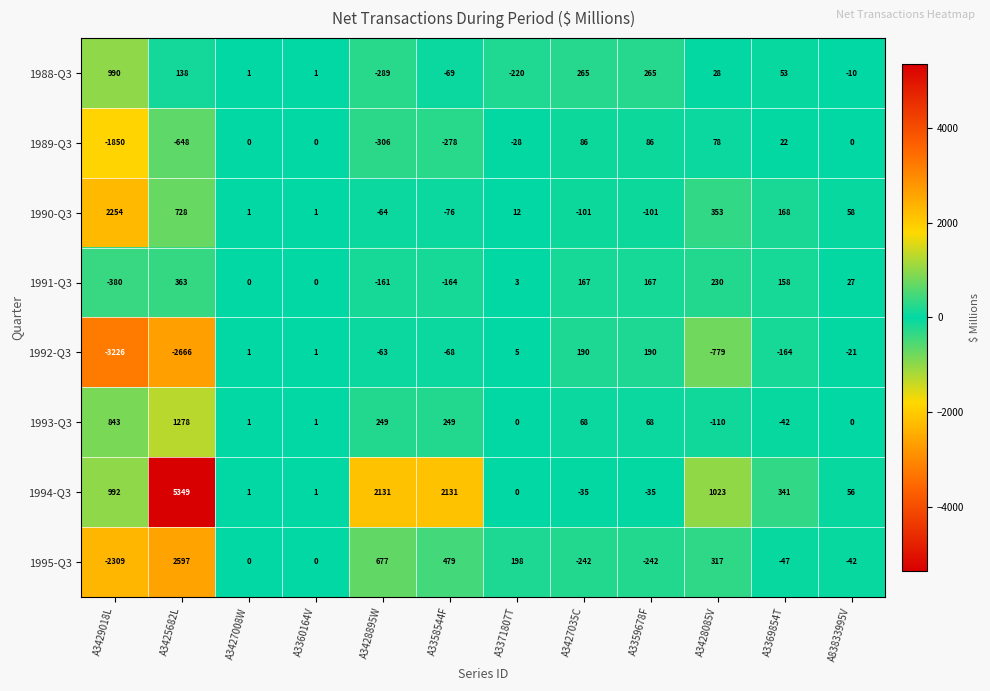

Where does the 1990-Q3 series first go above 12?

A3429018L